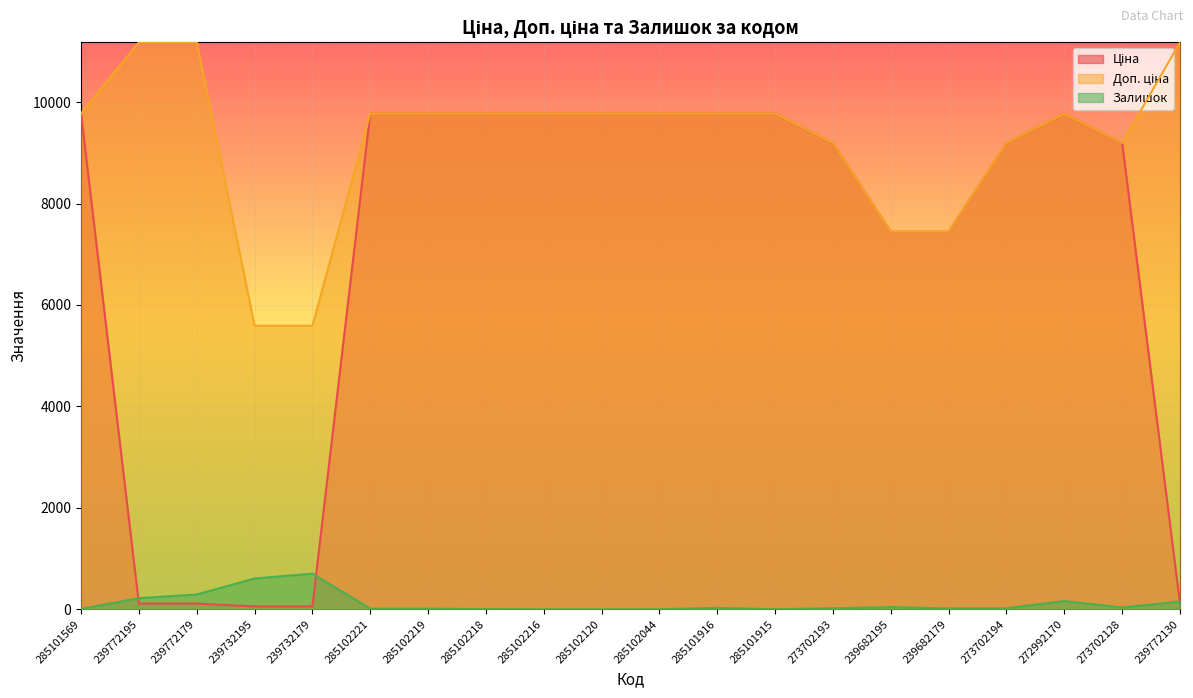

What is the label of the 11th point from the left?

285102044